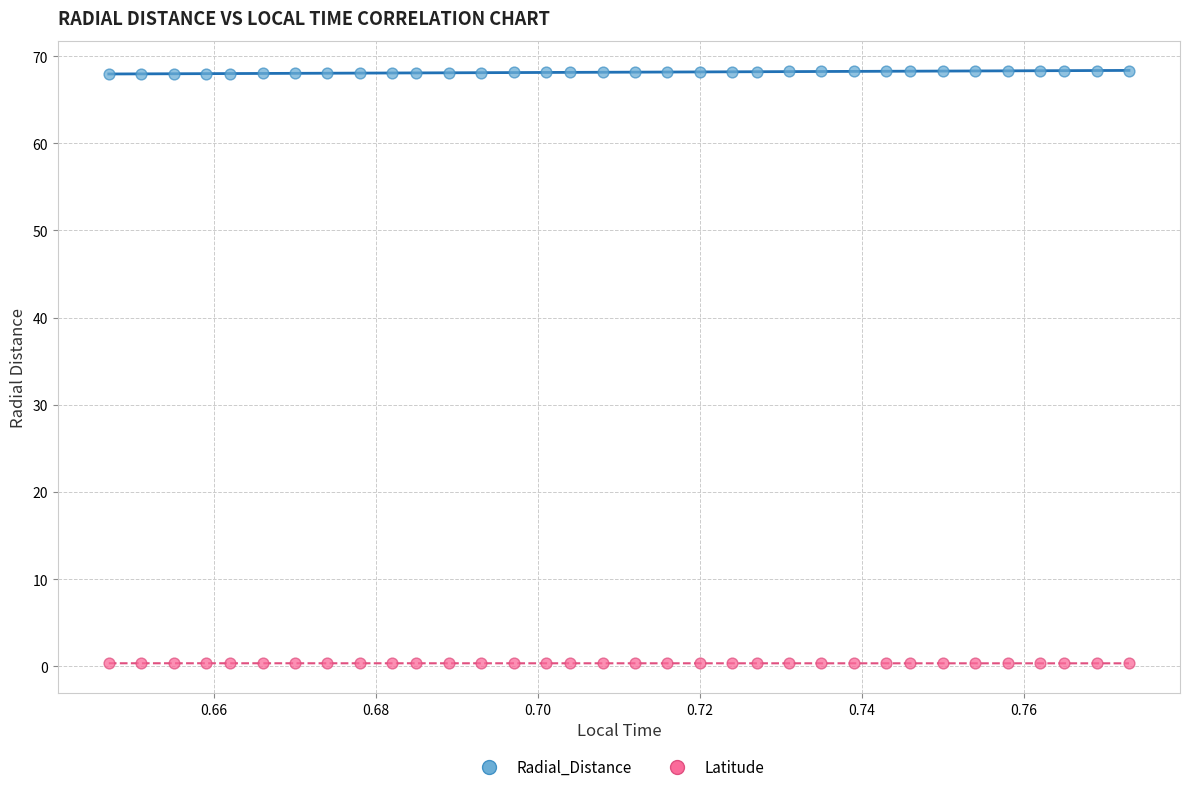

What are all the series names shown in the legend?

Radial_Distance, Latitude